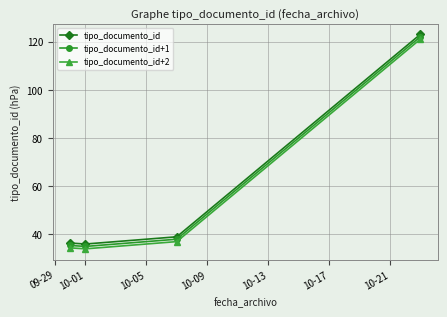

True or false: tipo_documento_id+1 has more than 0 interior local peaks.

False